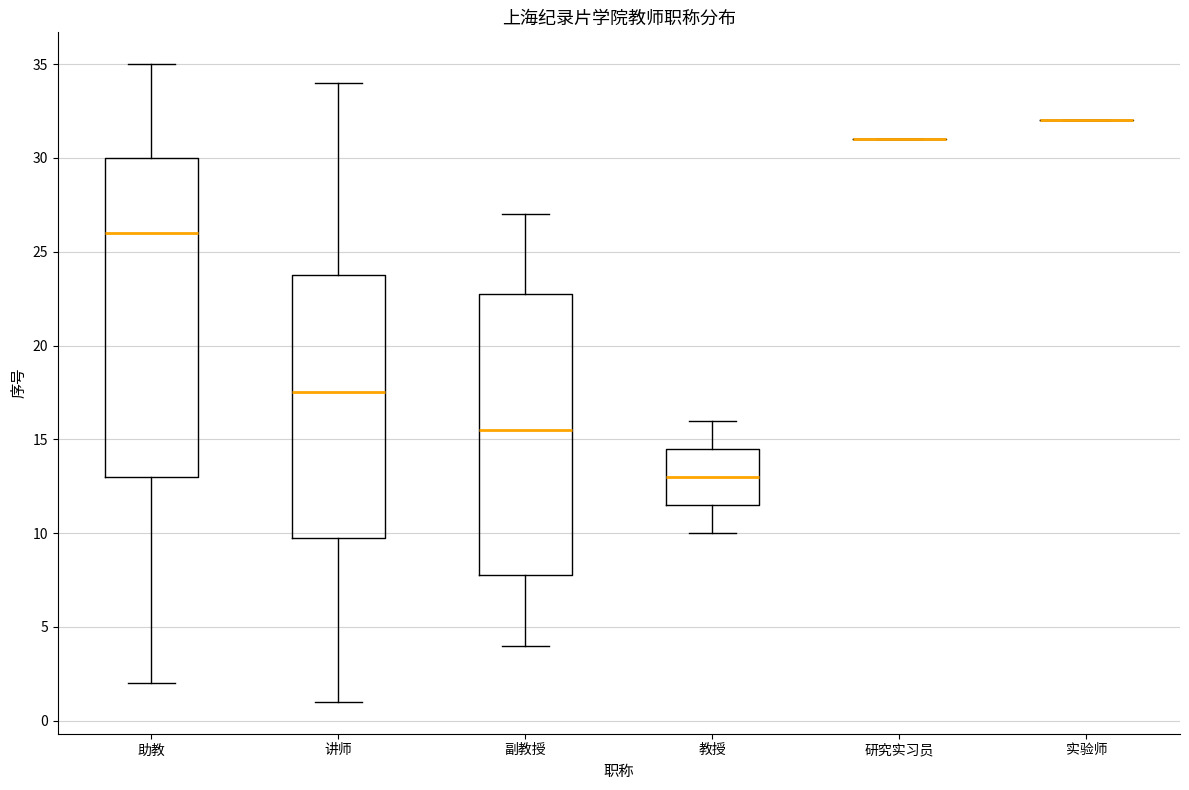

Which box is the tallest, from its lower edge to its upper edge?

助教